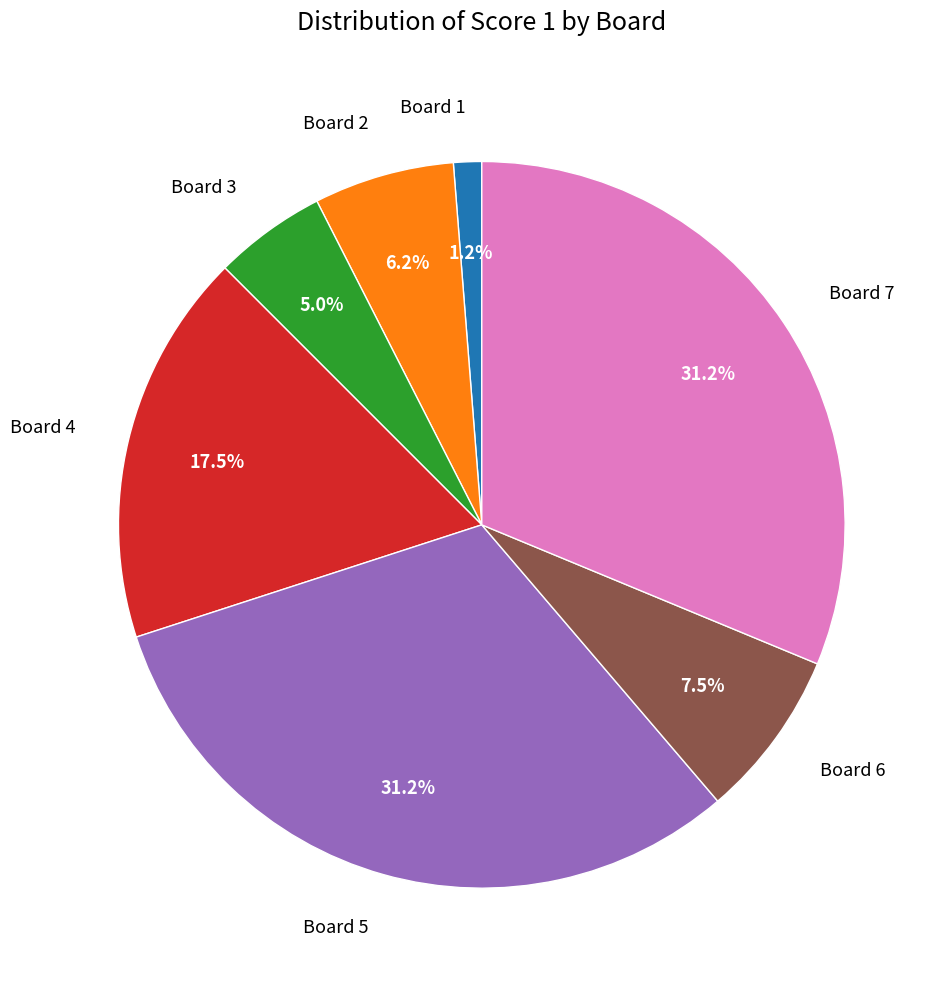

Does any single category account for the majority?

No